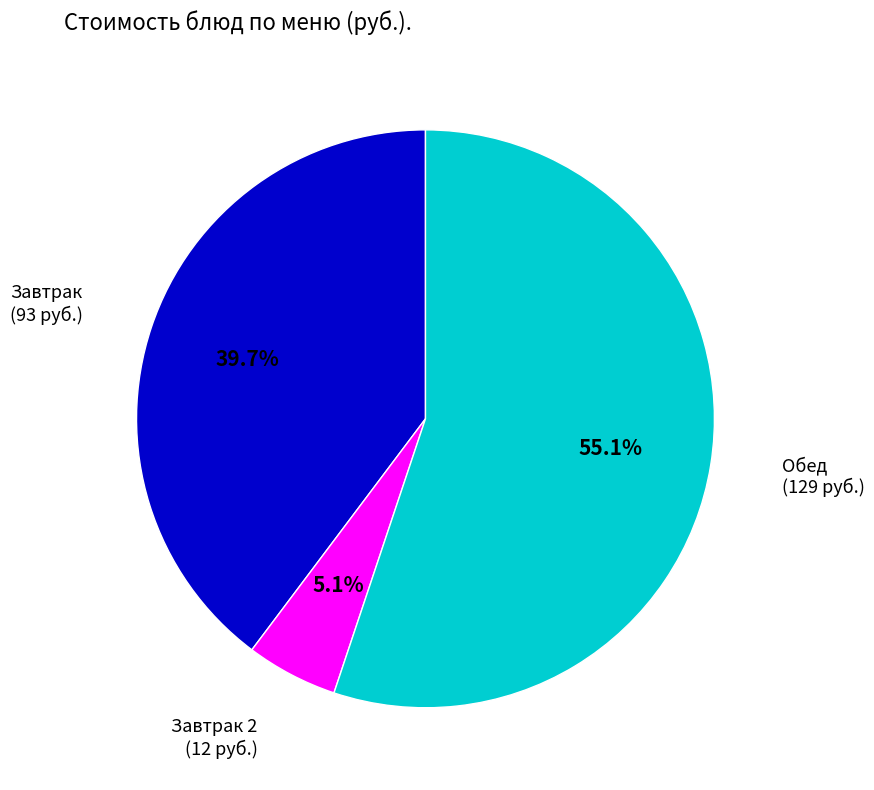

Is there any slice that represents more than half of the pie?

Yes